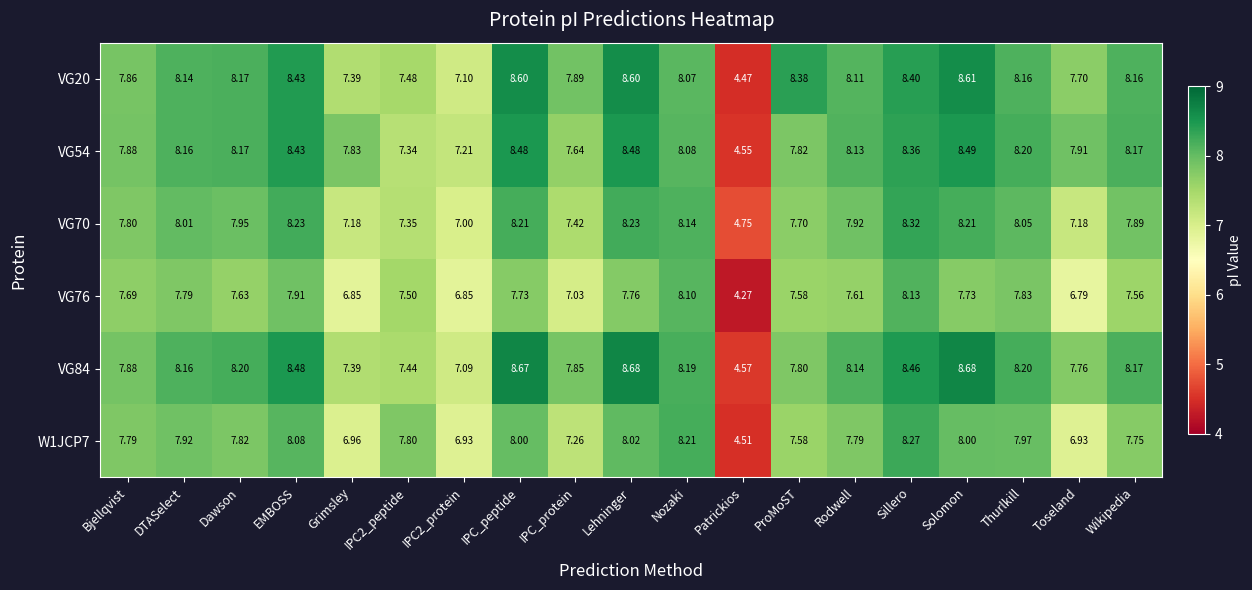

What is the total value across all series at IPC2_protein?

42.2